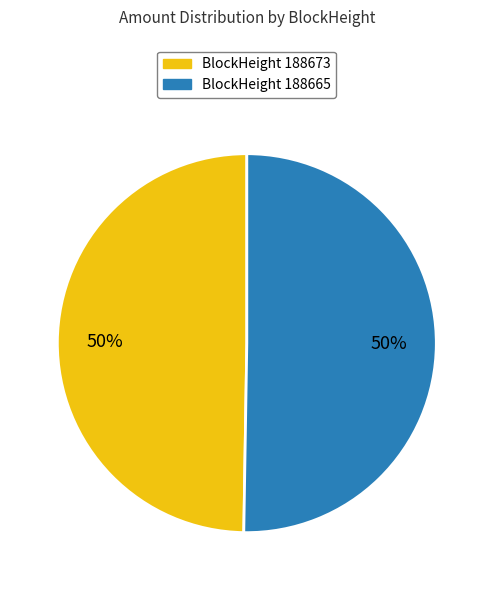

What is the ratio of the value at BlockHeight 188673 to the value at BlockHeight 188665?

1.0